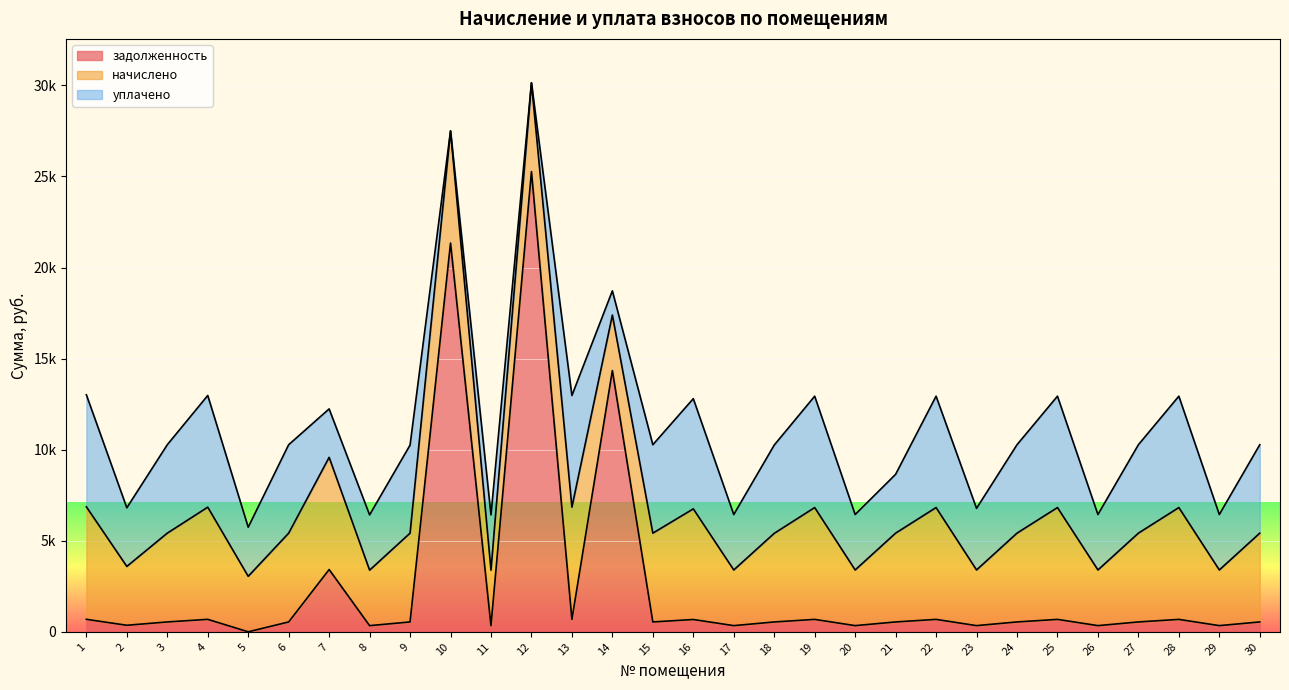

What is the maximum value for уплачено?

6151.4